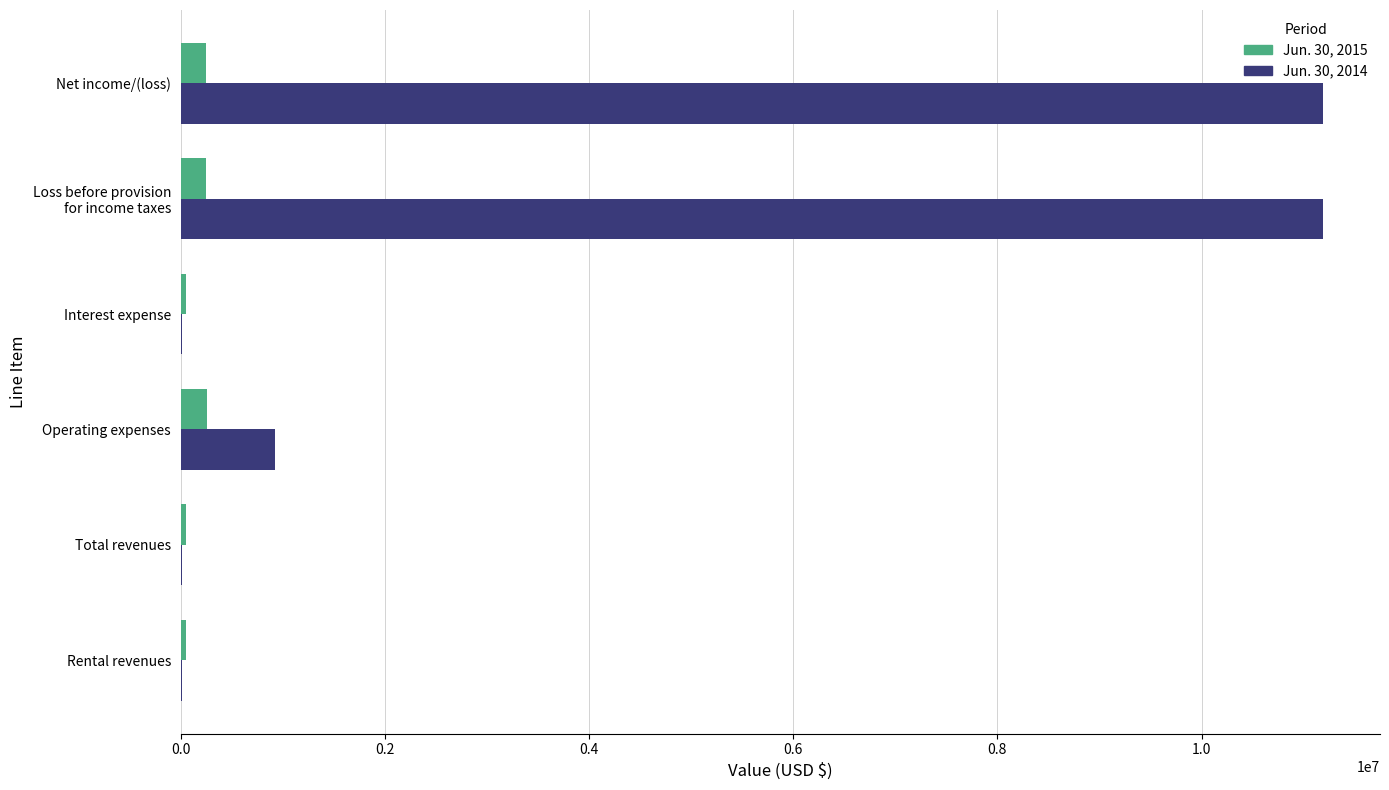

Is the value of Jun. 30, 2014 at Net income/(loss) greater than the value of Jun. 30, 2015 at Rental revenues?

Yes